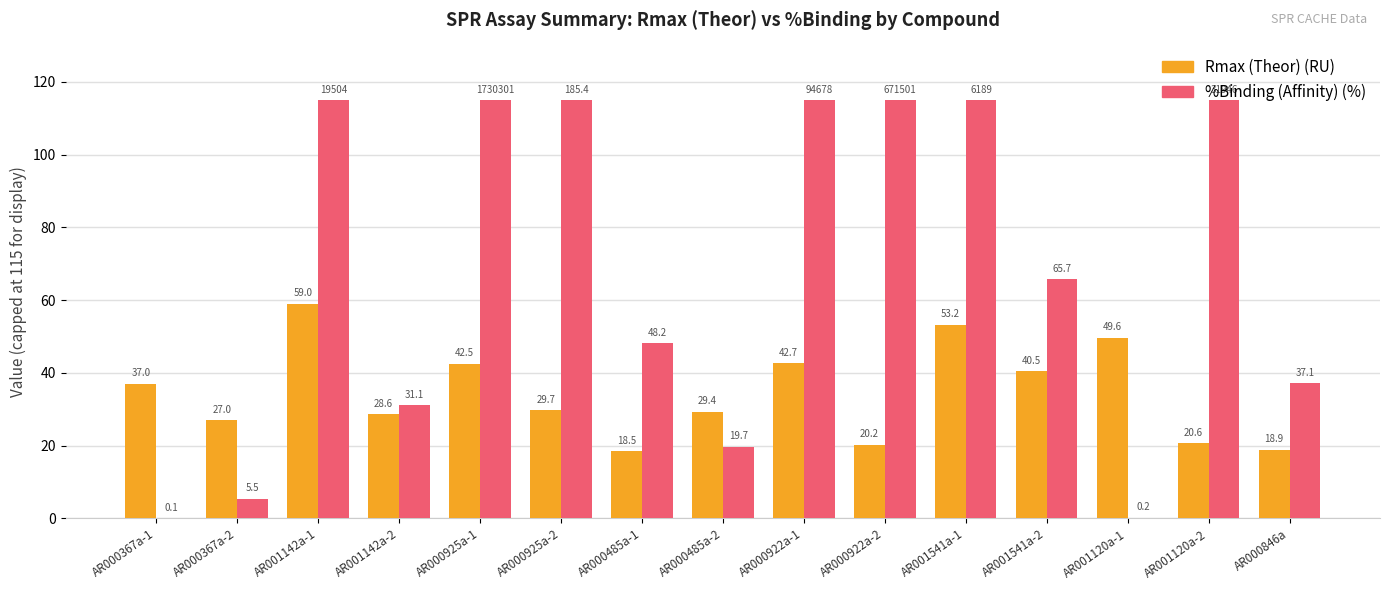

Which category has the highest value in the Rmax (Theor) (RU) series?

AR001142a-1